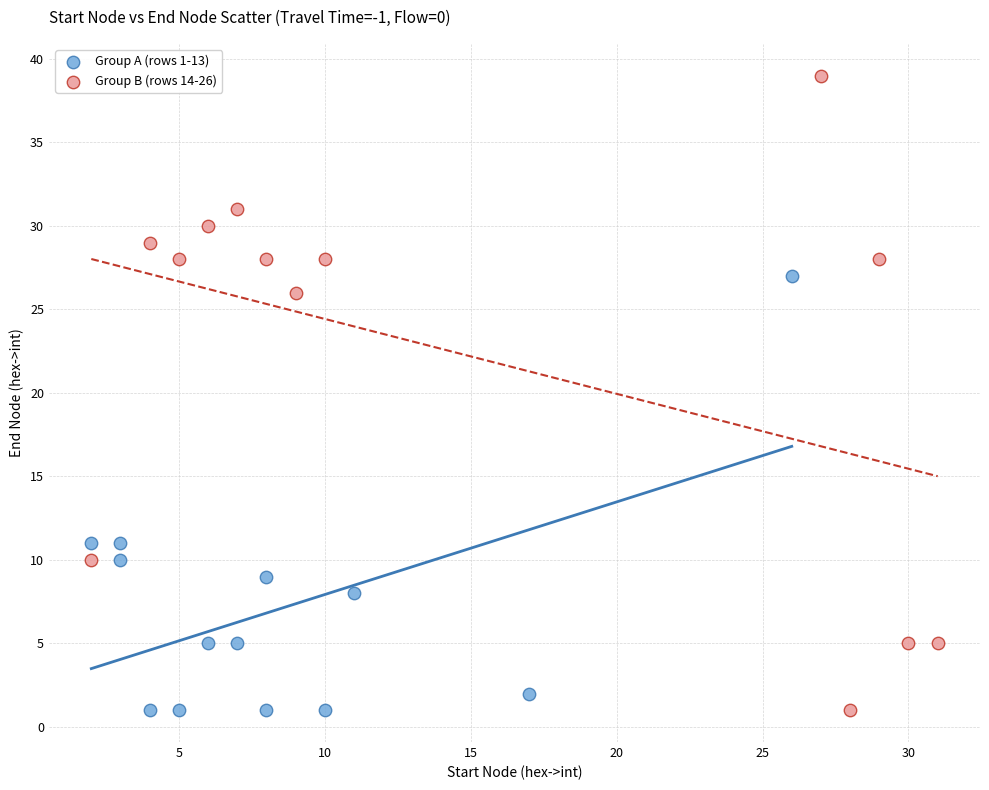

Which series has the largest Y range (max minus min)?

Group B (rows 14-26)